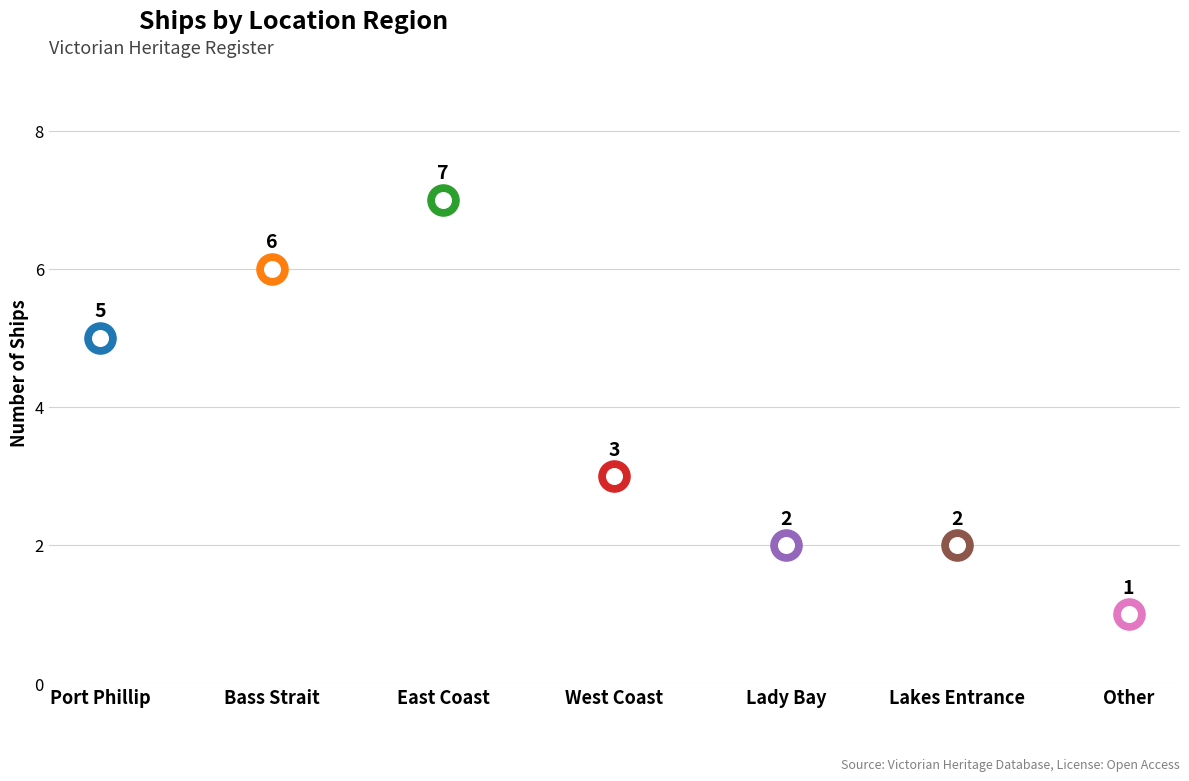

Approximately how many times larger is the value at Other compared to Bass Strait?

0.2